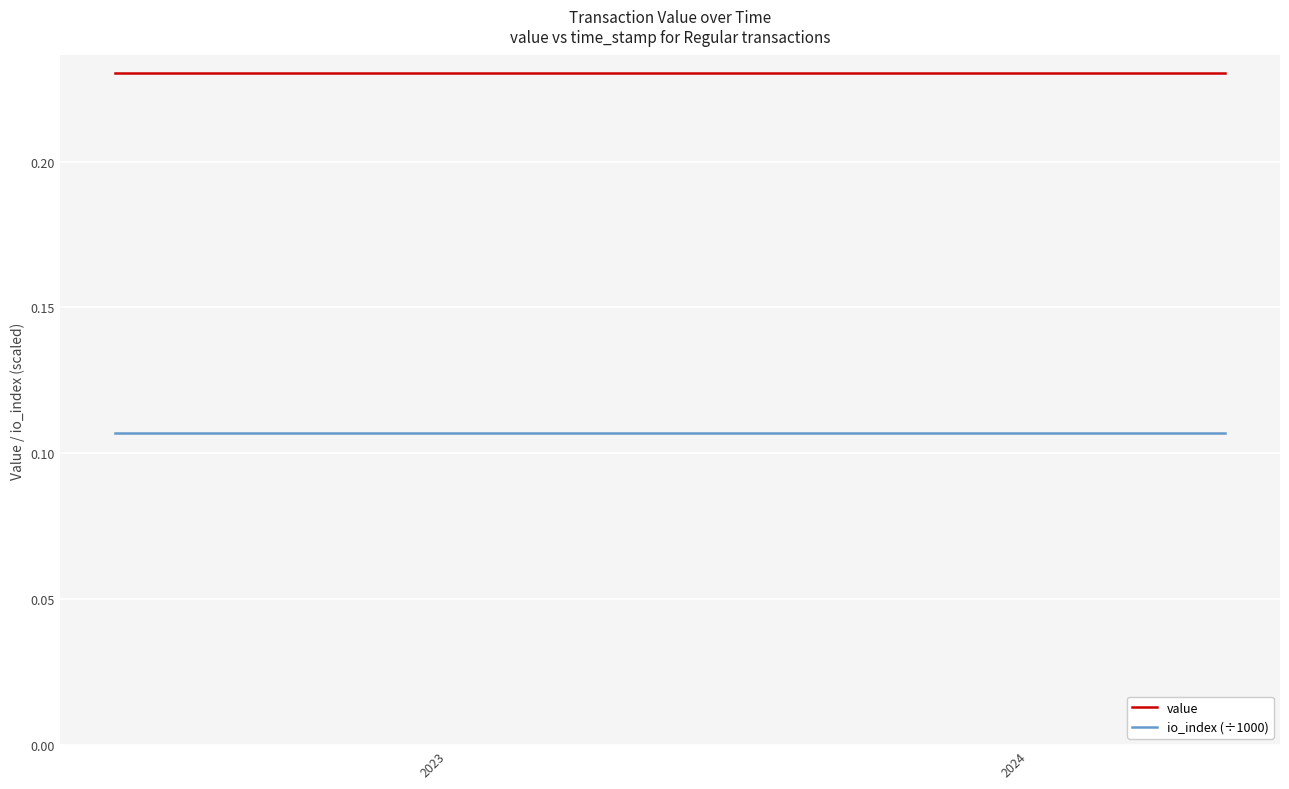

Which series has the largest total across all categories?

value